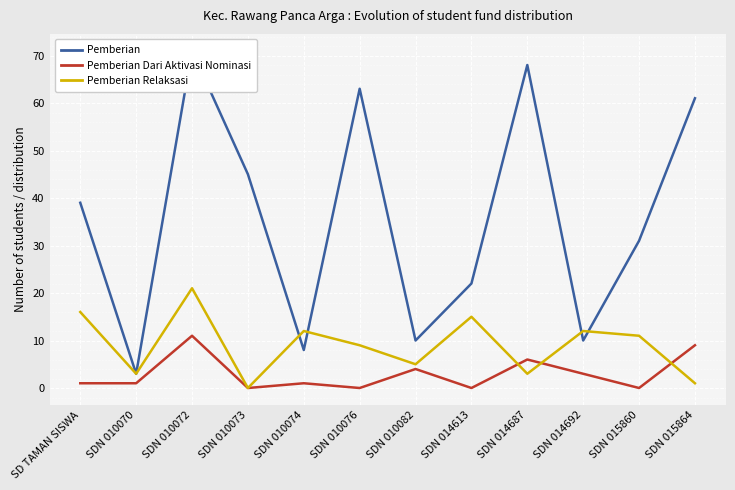

Reading left to right, transcribe all the data shown in this chart.

Pemberian: SD TAMAN SISWA=39	SDN 010070=3	SDN 010072=71	SDN 010073=45	SDN 010074=8	SDN 010076=63	SDN 010082=10	SDN 014613=22	SDN 014687=68	SDN 014692=10	SDN 015860=31	SDN 015864=61
Pemberian Dari Aktivasi Nominasi: SD TAMAN SISWA=1	SDN 010070=1	SDN 010072=11	SDN 010073=0	SDN 010074=1	SDN 010076=0	SDN 010082=4	SDN 014613=0	SDN 014687=6	SDN 014692=3	SDN 015860=0	SDN 015864=9
Pemberian Relaksasi: SD TAMAN SISWA=16	SDN 010070=3	SDN 010072=21	SDN 010073=0	SDN 010074=12	SDN 010076=9	SDN 010082=5	SDN 014613=15	SDN 014687=3	SDN 014692=12	SDN 015860=11	SDN 015864=1